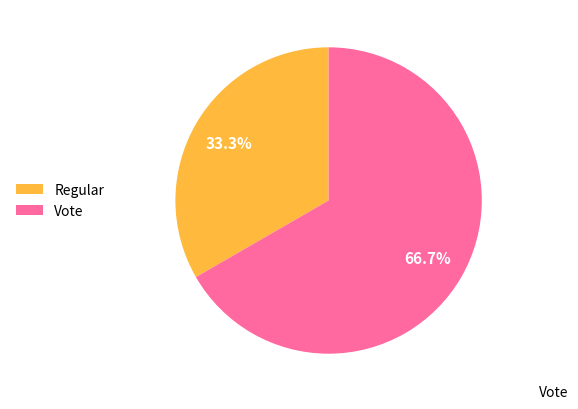

Which slice is the largest?

Vote